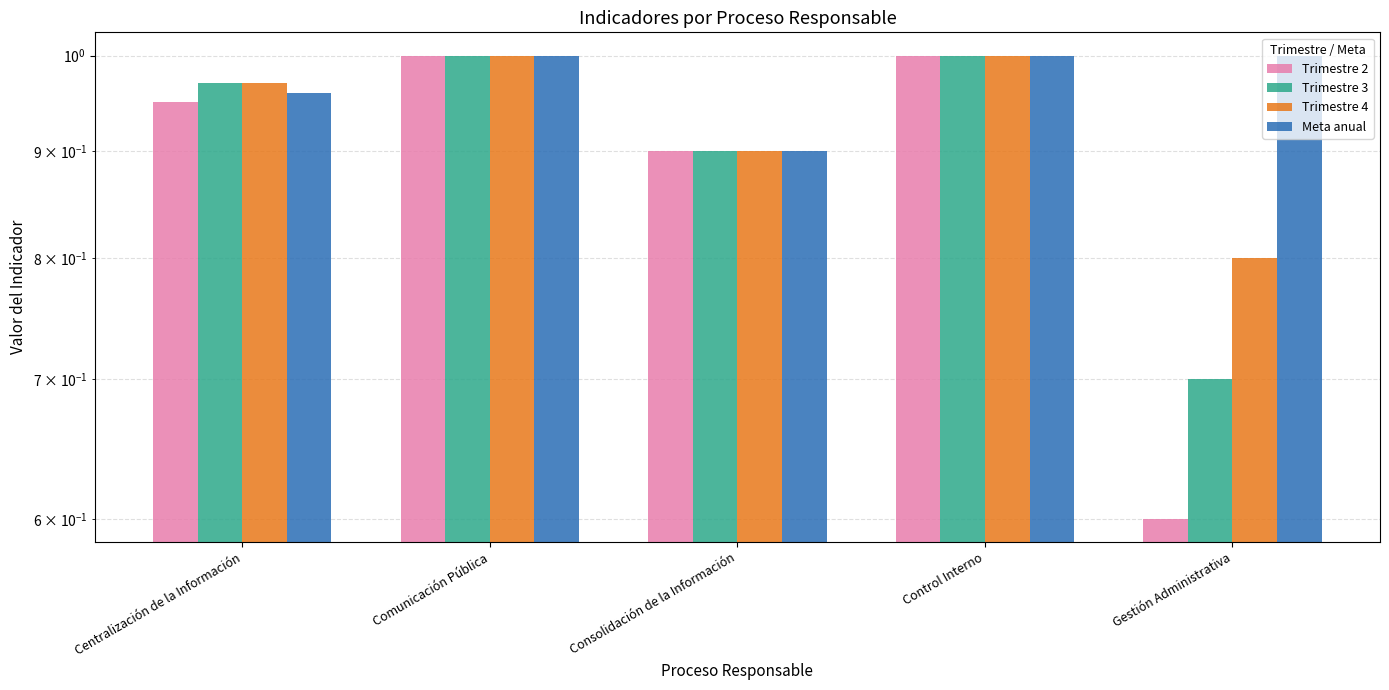

What value does the Meta anual series have at Centralización de la Información?

1.0